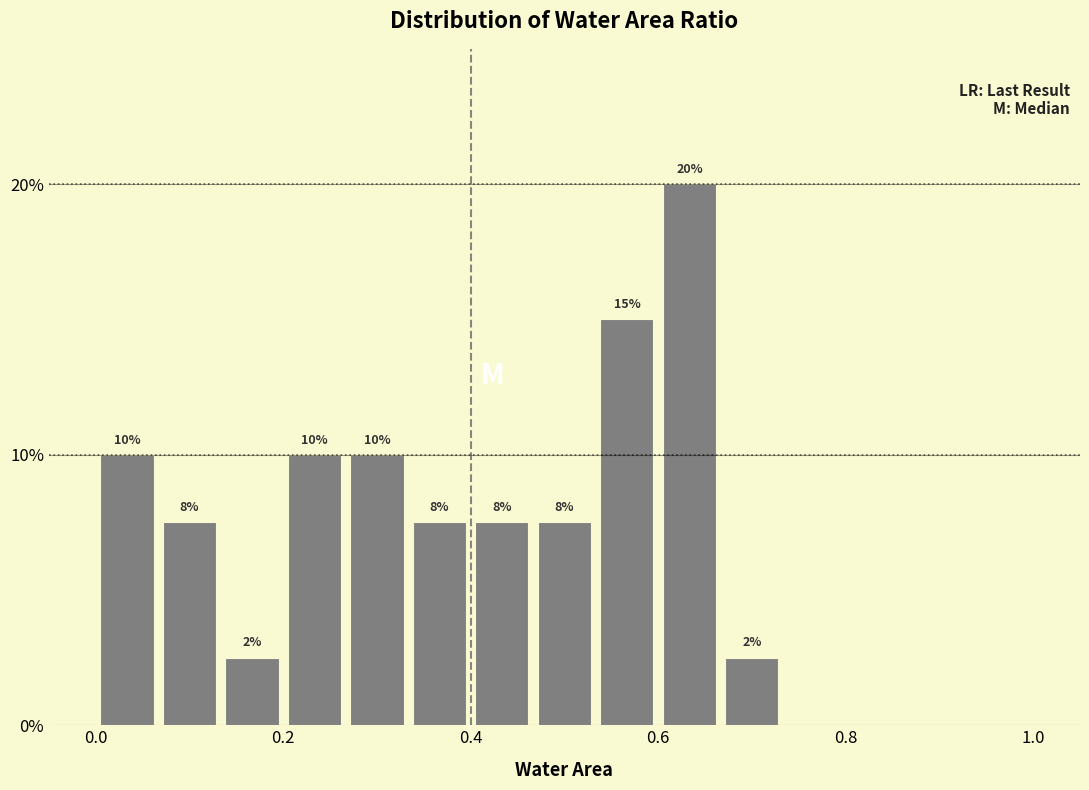

Around what value on the x-axis is the tallest bar? Give the approximate position of its centre, as read against the axis.

0.64